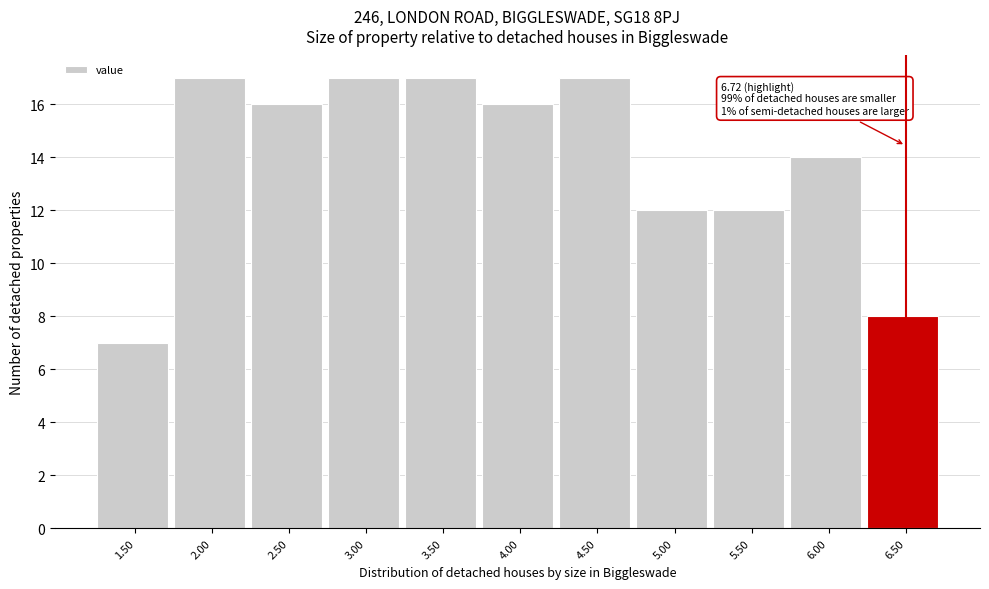

Reading right to left, extract all data points from this chart.

6.50=8	6.00=14	5.50=12	5.00=12	4.50=17	4.00=16	3.50=17	3.00=17	2.50=16	2.00=17	1.50=7